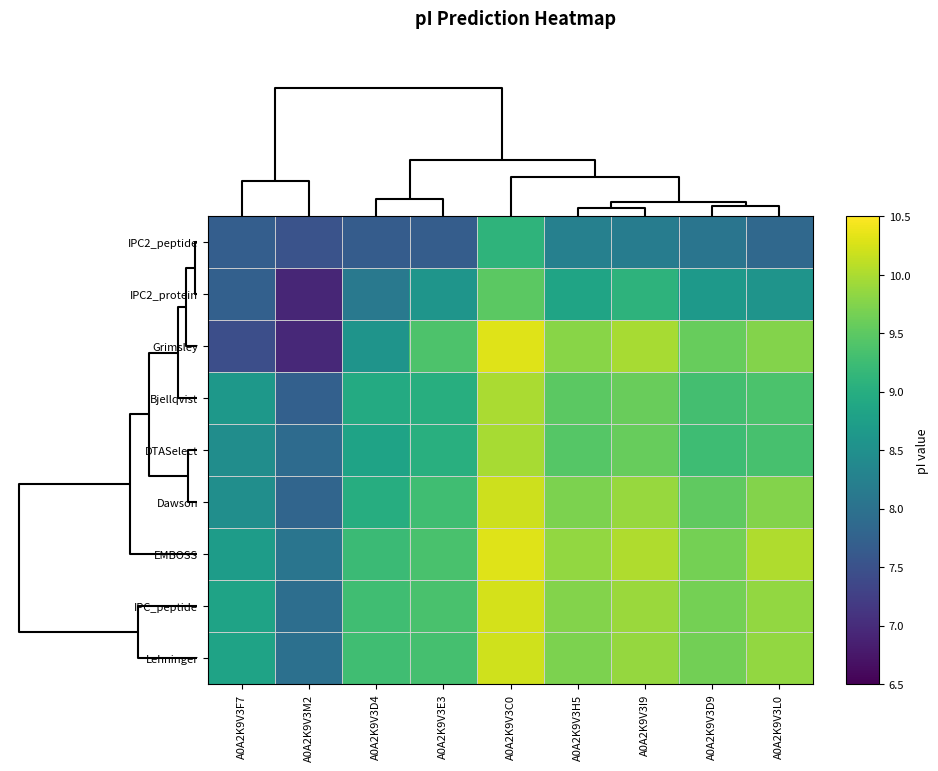

How many distinct data groups are displayed?

9